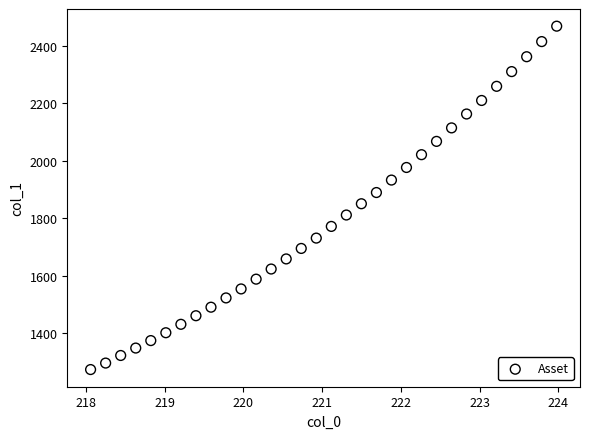

What is the range of Y values (max minus min)?

1195.4